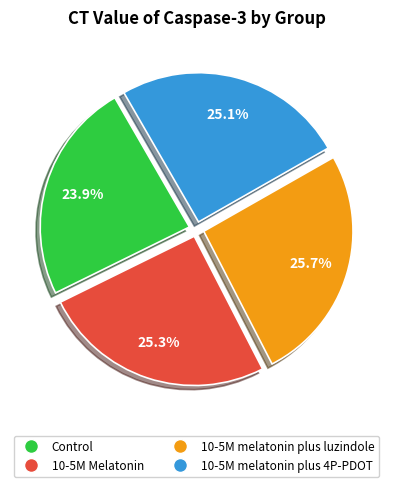

How many segments does this pie chart have?

4